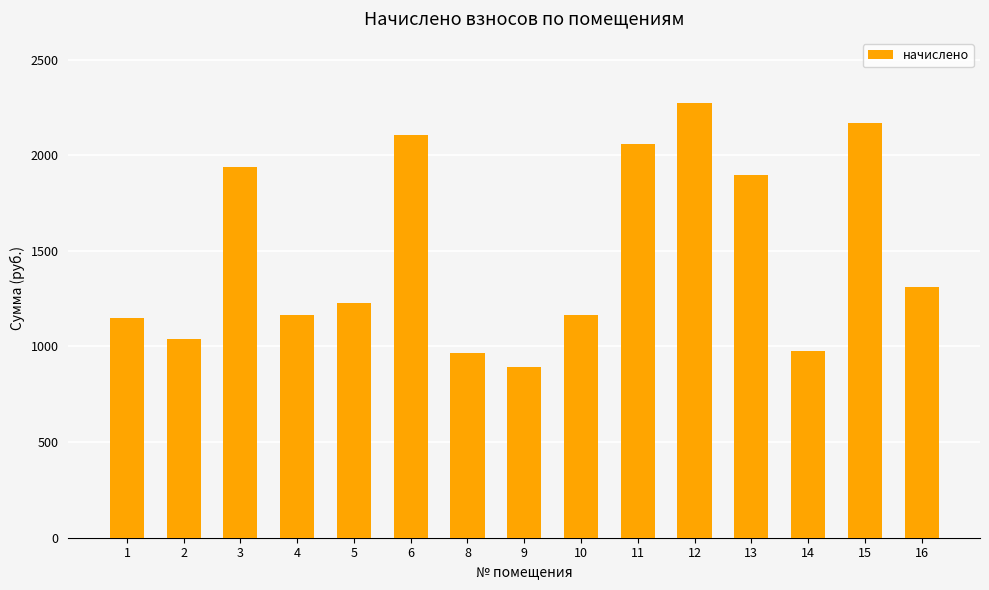

Which label corresponds to the smallest value in the chart?

9